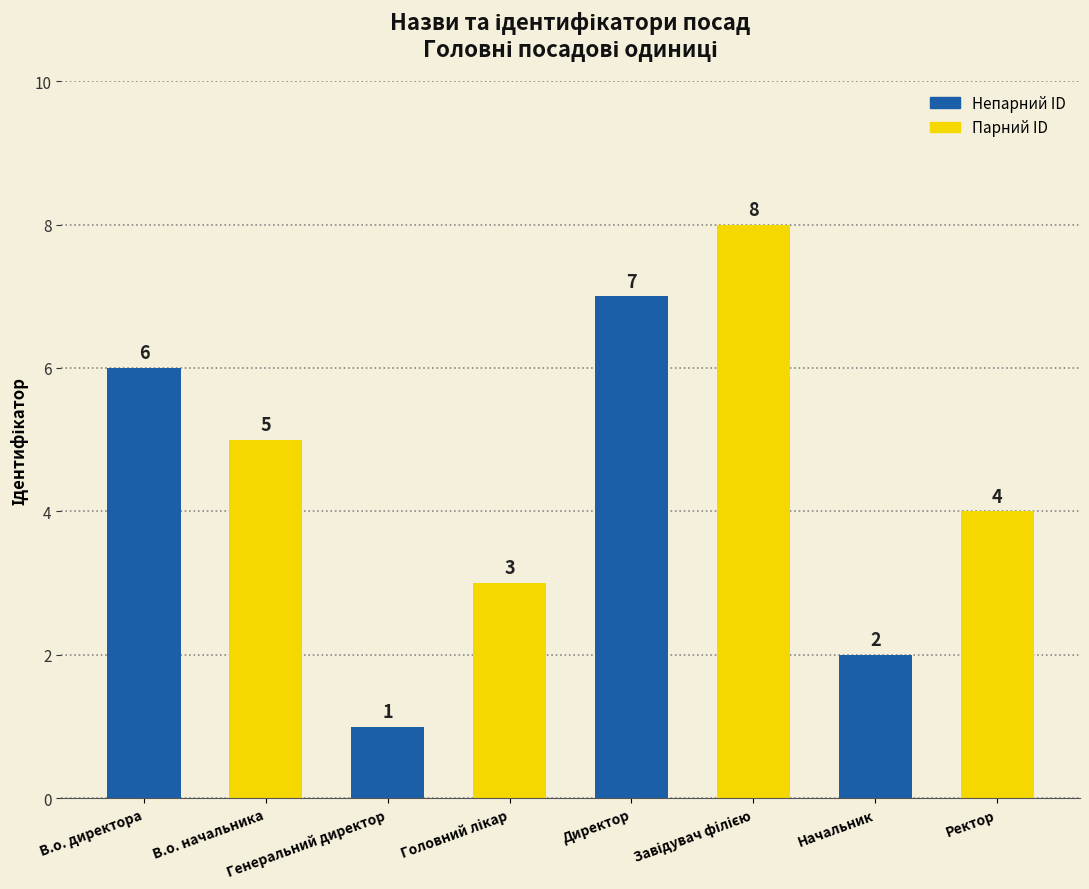

What is the sum of all values?

36